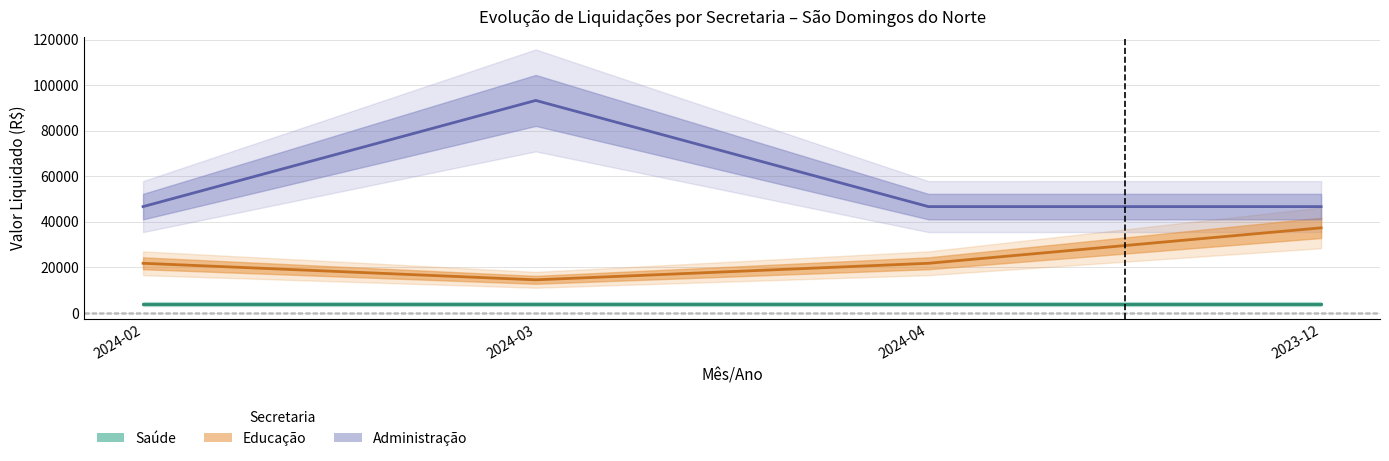

How many data points does each series have?

4